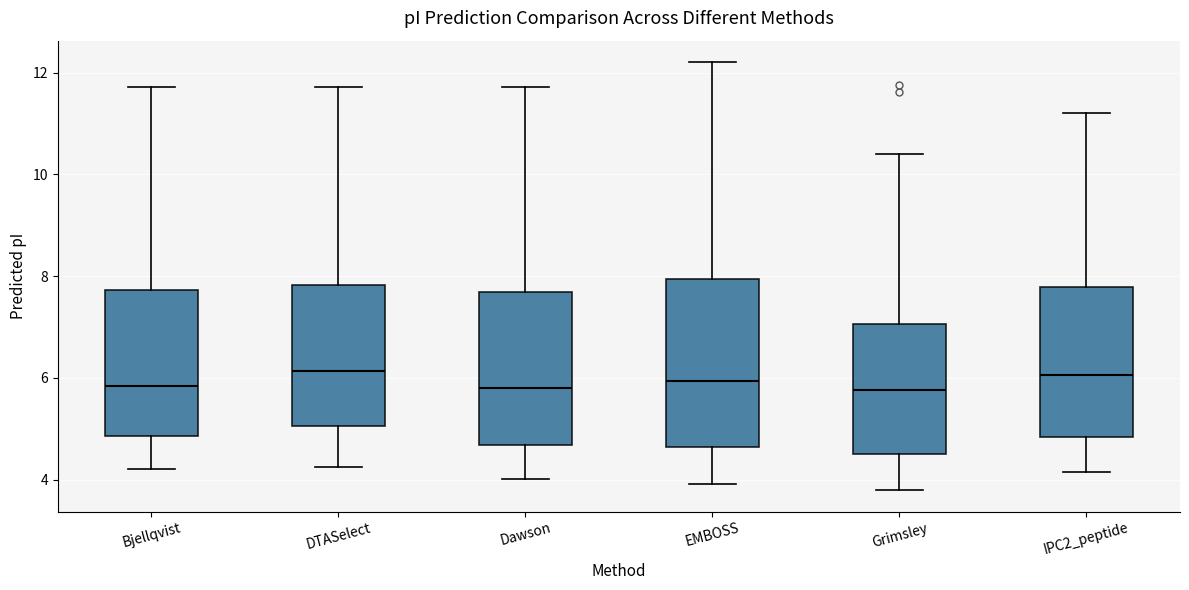

Reading left to right, transcribe this box plot: for each box, give where its median line is, the range the box spans, and where its two whiskers end, as read against the y-axis. The values are not printed on the chart, so give them approximately, as read against the axis.

Bjellqvist: median 5.8, box 4.8 to 7.8, whiskers 4.2 to 11.8
DTASelect: median 6.2, box 5.0 to 7.8, whiskers 4.2 to 11.8
Dawson: median 5.8, box 4.6 to 7.6, whiskers 4.0 to 11.8
EMBOSS: median 6.0, box 4.6 to 8.0, whiskers 4.0 to 12.2
Grimsley: median 5.8, box 4.6 to 7.0, whiskers 3.8 to 10.4
IPC2_peptide: median 6.0, box 4.8 to 7.8, whiskers 4.2 to 11.2